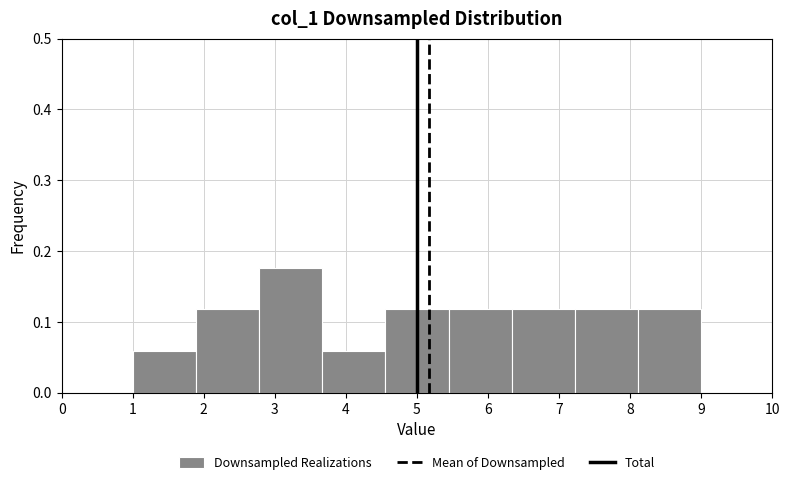

Reading left to right, list every bar in this chart as the range it spans on the x-axis followed by its height. Neither the bar edges nor the heights are printed on the chart, so give them approximately, as read against the axes.

1.0 to 1.9: 0.06
1.9 to 2.8: 0.12
2.8 to 3.7: 0.18
3.7 to 4.6: 0.06
4.6 to 5.4: 0.12
5.4 to 6.3: 0.12
6.3 to 7.2: 0.12
7.2 to 8.1: 0.12
8.1 to 9.0: 0.12